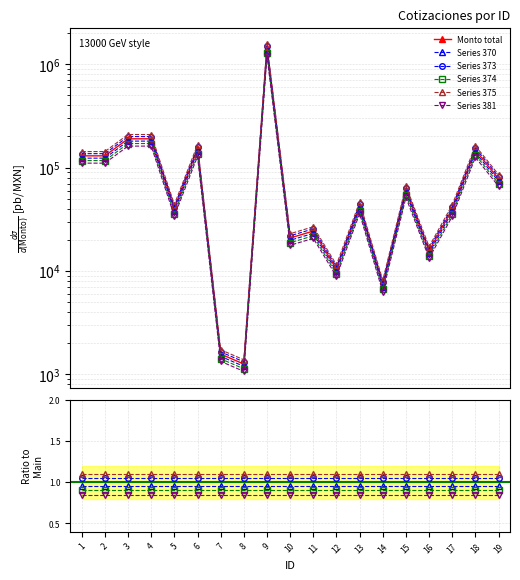

In Monto total, how many points are lower than both neighbors (excluding endpoints)?

6